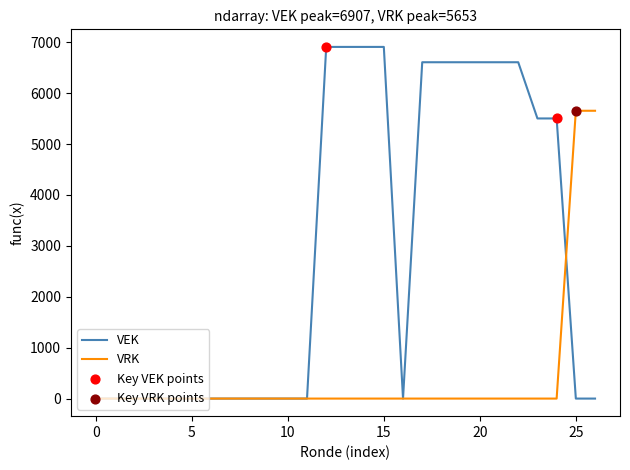

Which series has the largest range (max minus min)?

VEK